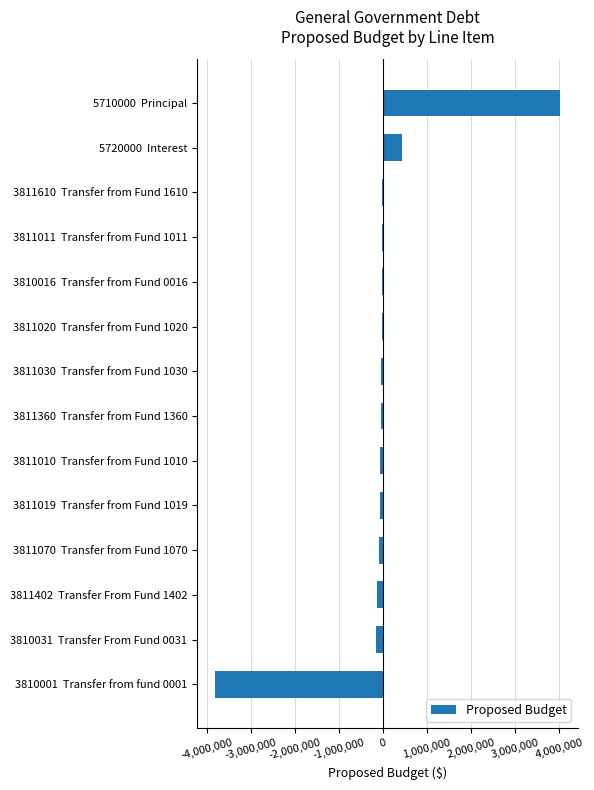

How many values exceed -34562?

6